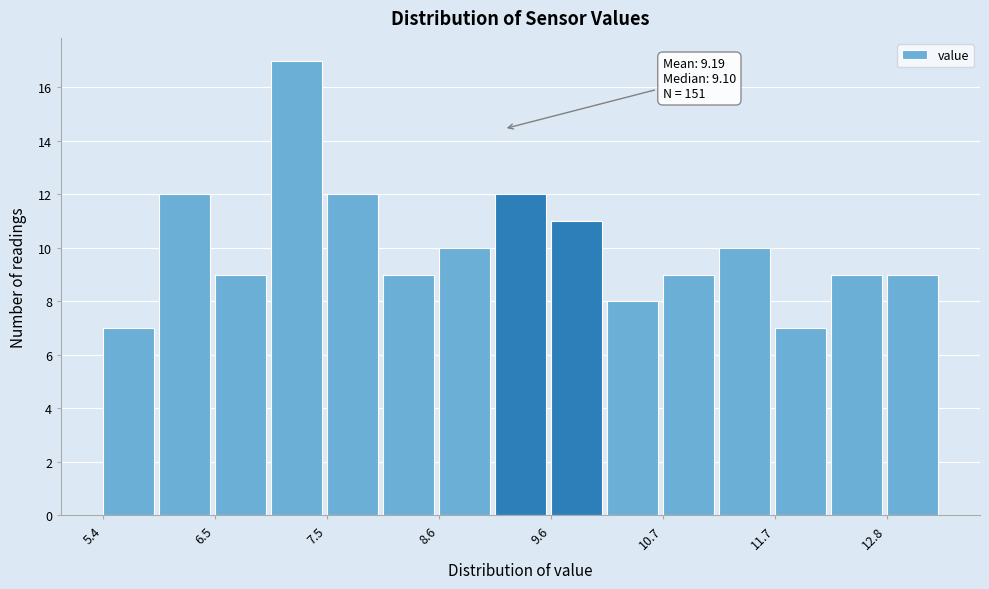

Read against the x-axis, roughly where is the centre of the tallest bar?

7.2